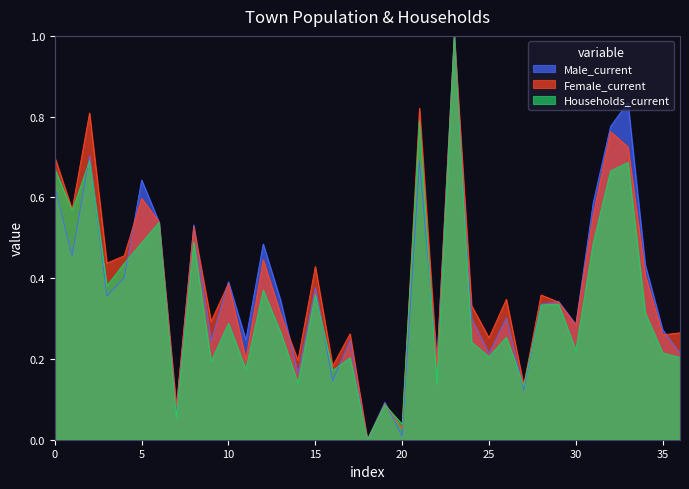

How many times do Households_current and Male_current cross each other?

9